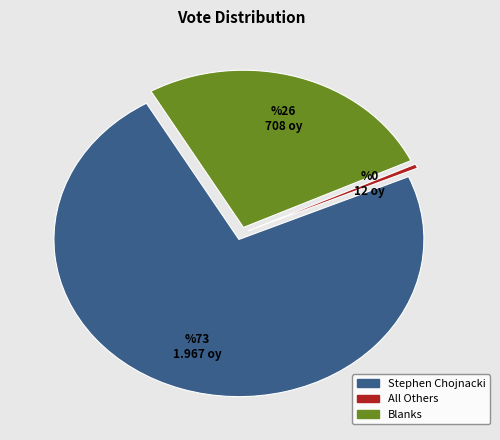

Is there any slice that represents more than half of the pie?

Yes